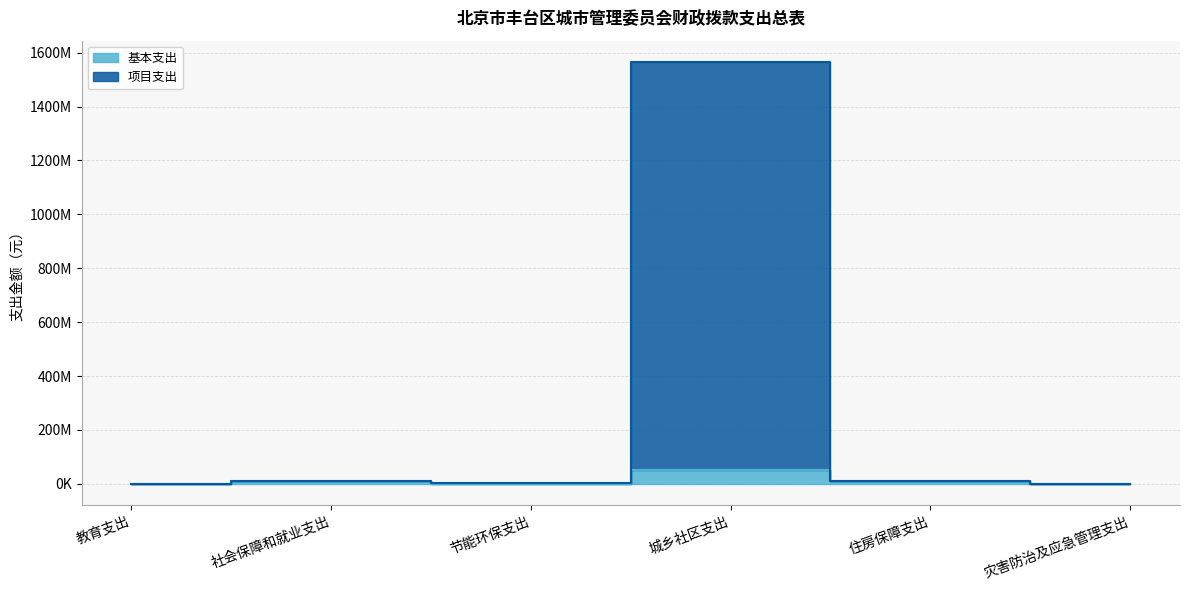

What is the label of the 2nd point from the right?

住房保障支出